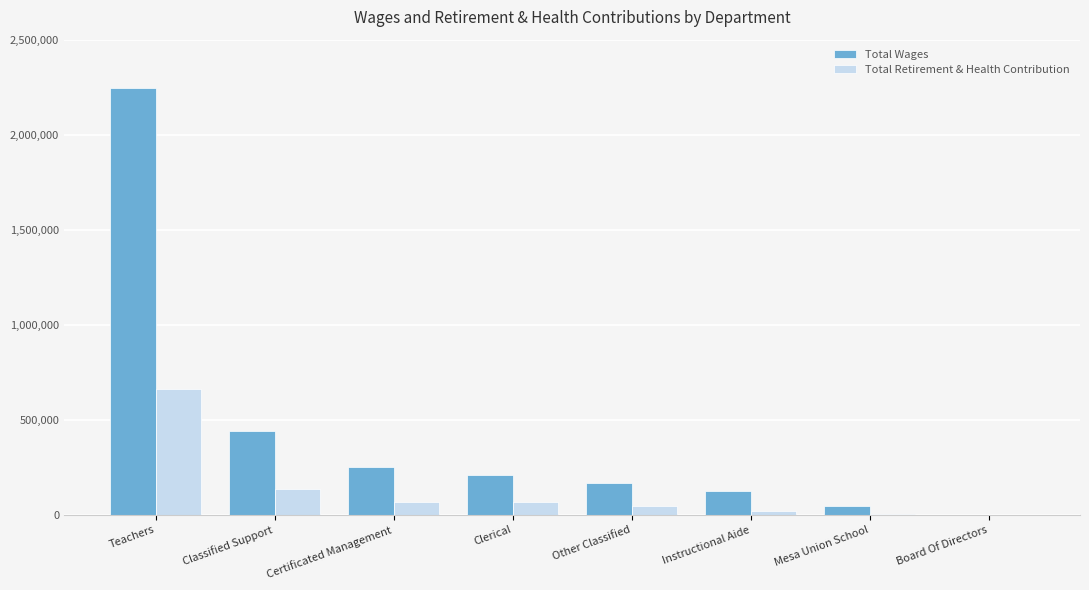

True or false: Total Retirement & Health Contribution has a value of 69838 at Clerical.

True